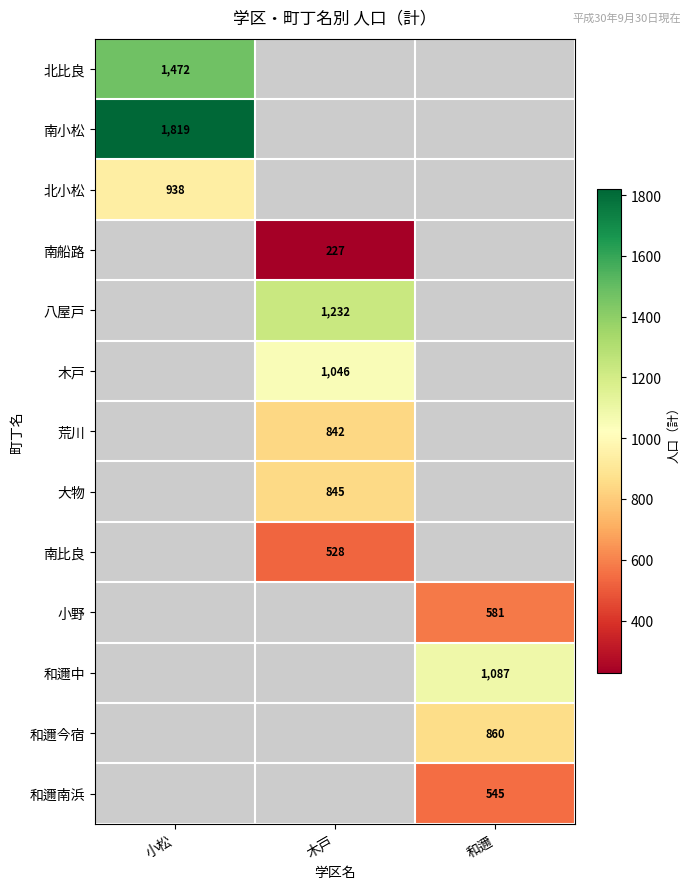

The value of 大物 at 木戸 is 1320. True or false?

False